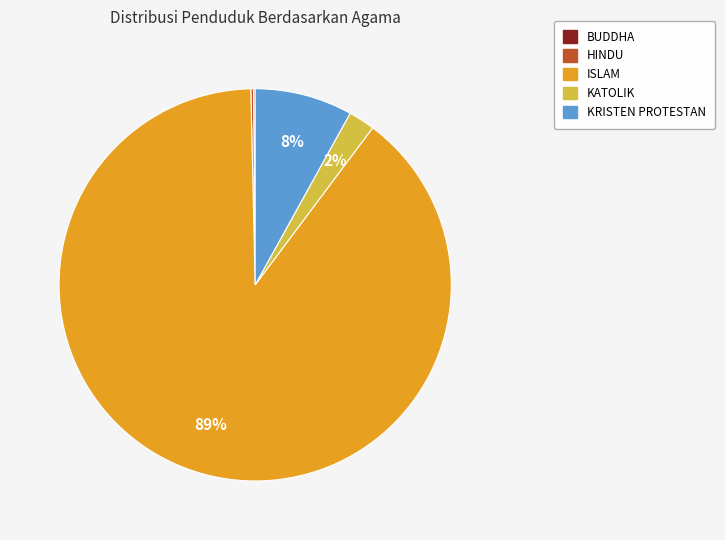

Which category has the biggest portion of the pie?

ISLAM